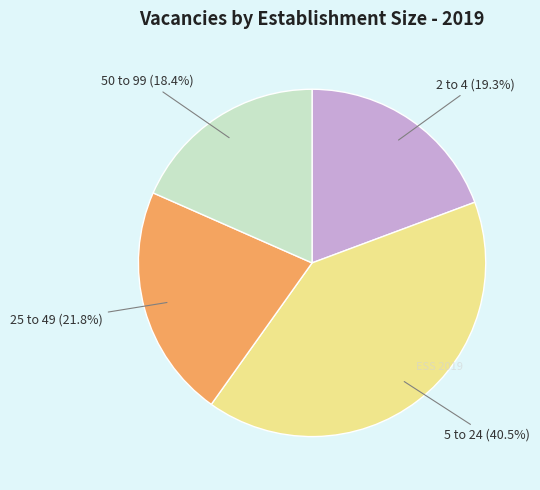

Does 50 to 99 represent more than half of the total?

No